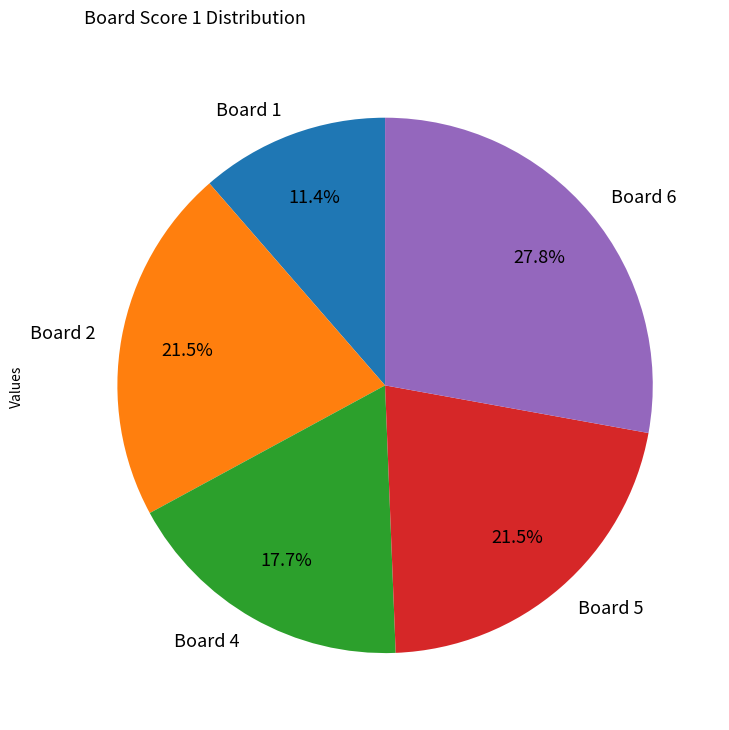

Approximately how many times larger is the value at Board 1 compared to Board 6?

0.4